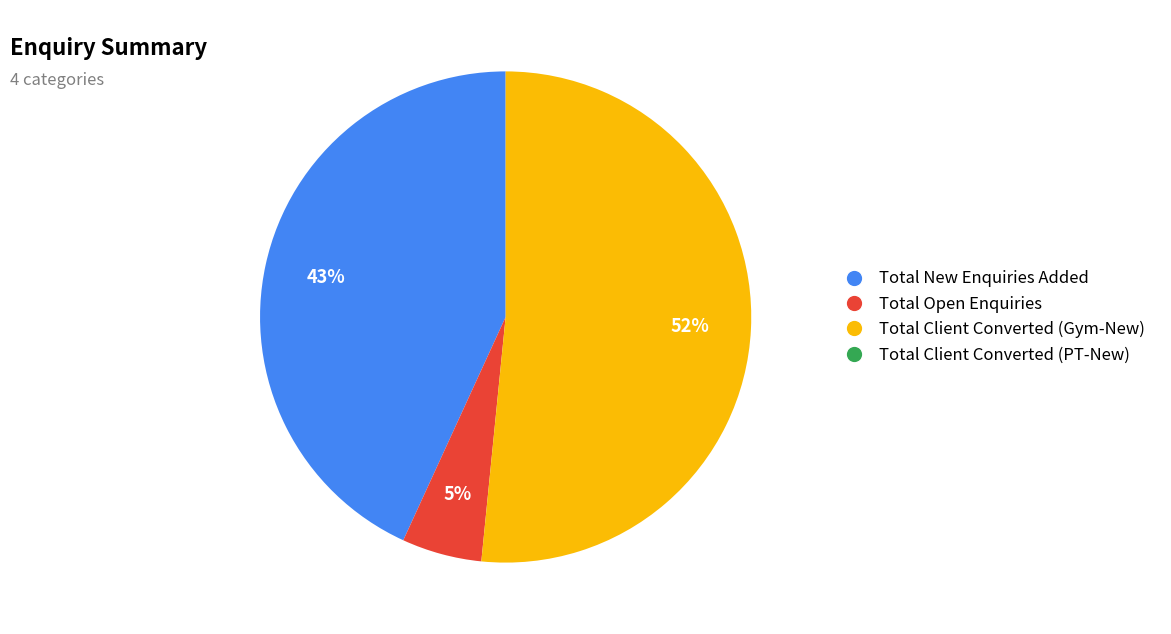

Which has a higher value, Total Client Converted (Gym-New) or Total Open Enquiries?

Total Client Converted (Gym-New)